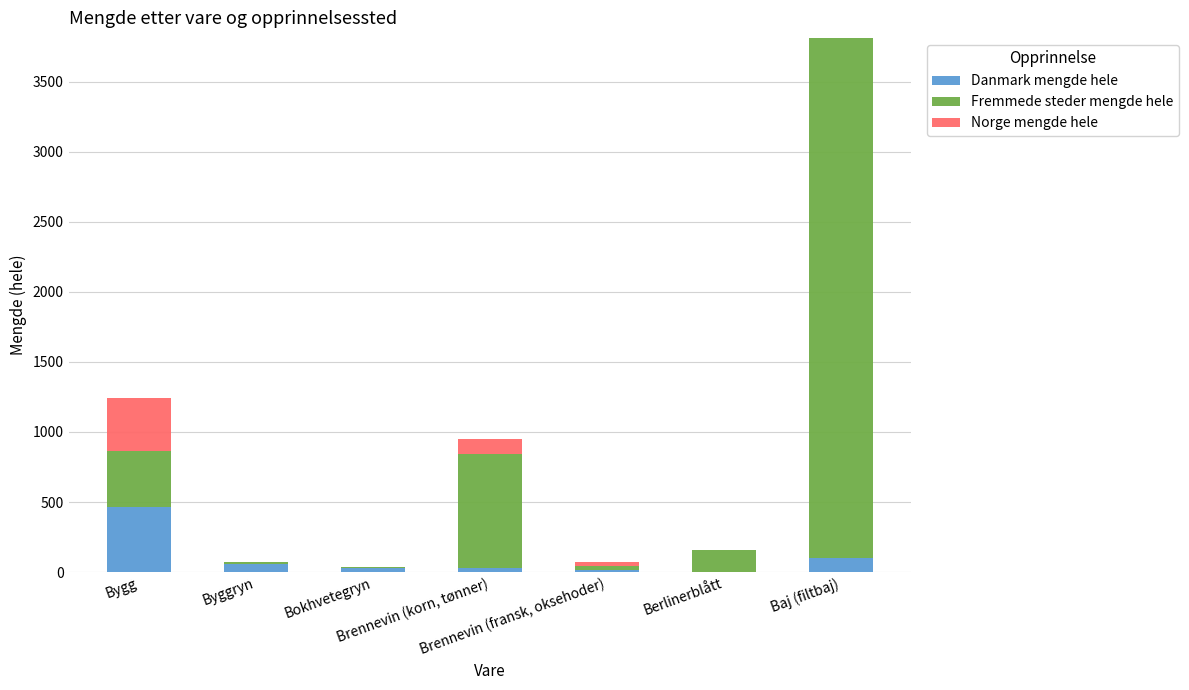

At how many categories does at least one series exceed 3300?

1